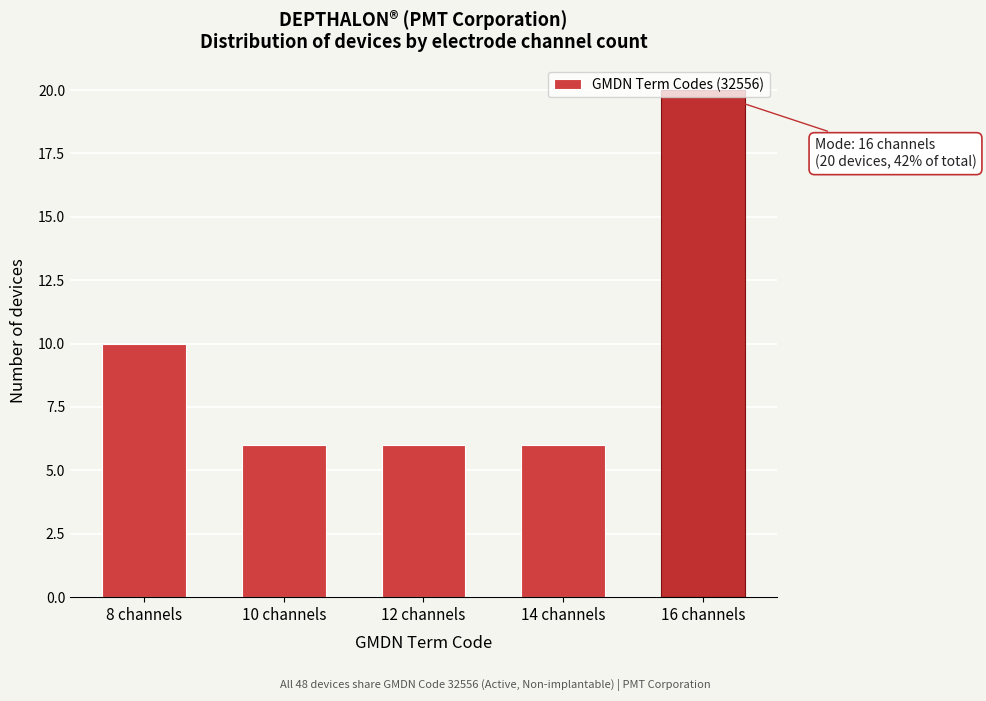

At which label is the value closest to 13?

8 channels